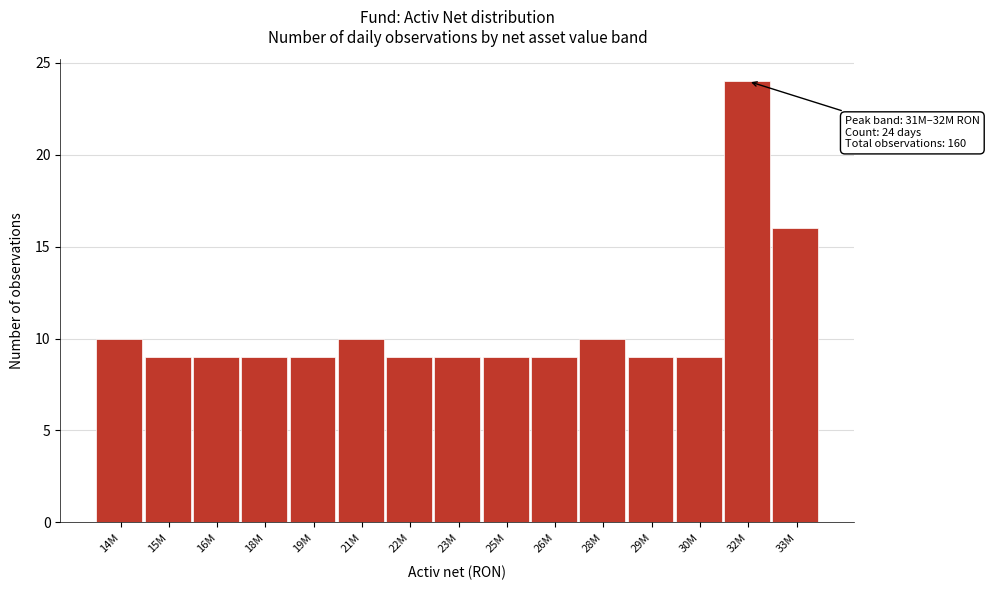

Reading left to right, what are all the values shown in this chart?

14M=10	15M=9	16M=9	18M=9	19M=9	21M=10	22M=9	23M=9	25M=9	26M=9	28M=10	29M=9	30M=9	32M=24	33M=16